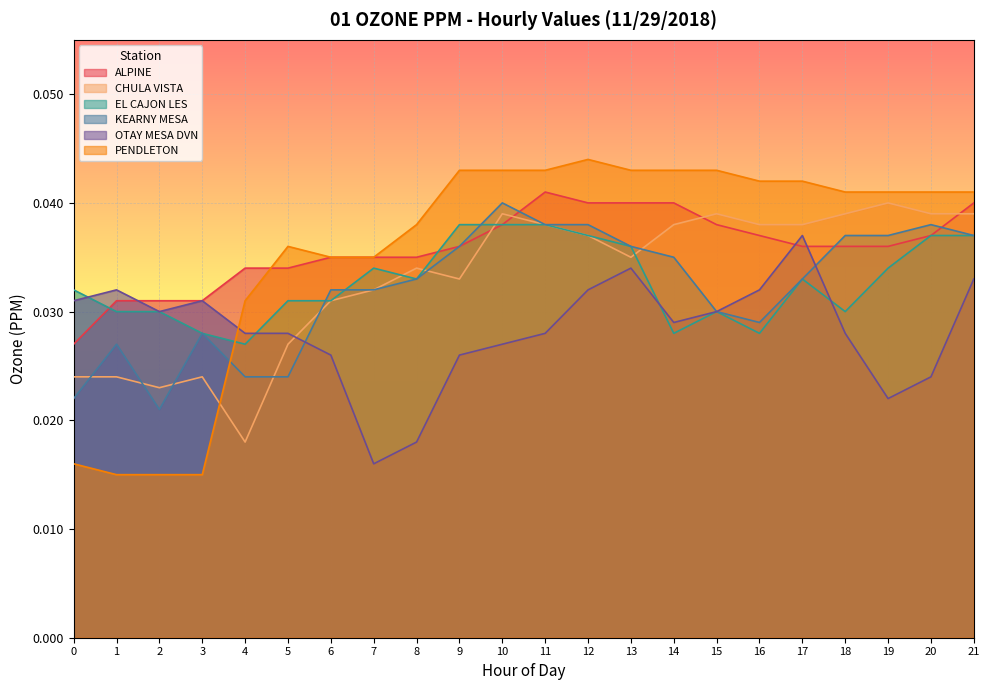

How many times do PENDLETON and OTAY MESA DVN cross each other?

1